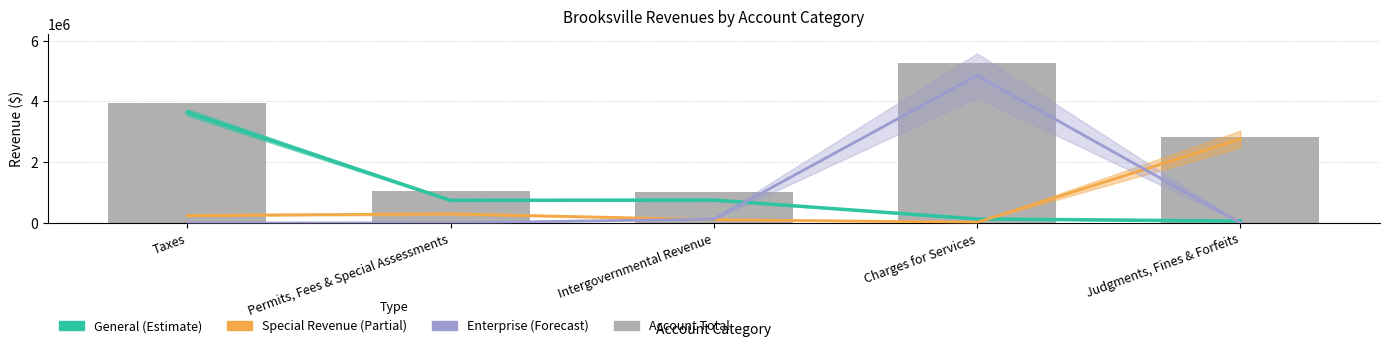

Which series changed the most between Taxes and Judgments, Fines & Forfeits?

General